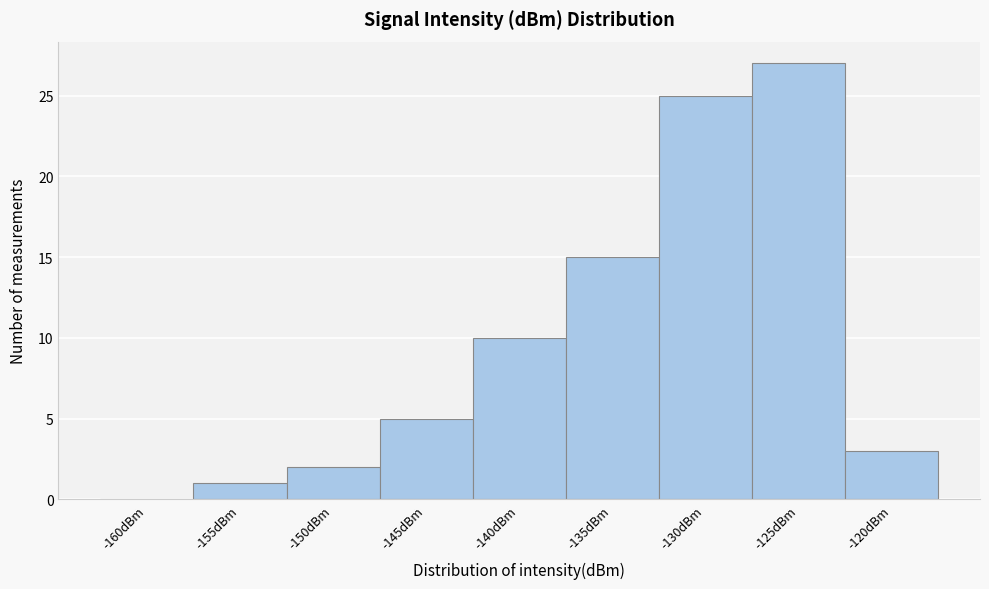

Reading left to right, transcribe all the data shown in this chart.

-160dBm=0	-155dBm=1	-150dBm=2	-145dBm=5	-140dBm=10	-135dBm=15	-130dBm=25	-125dBm=27	-120dBm=3